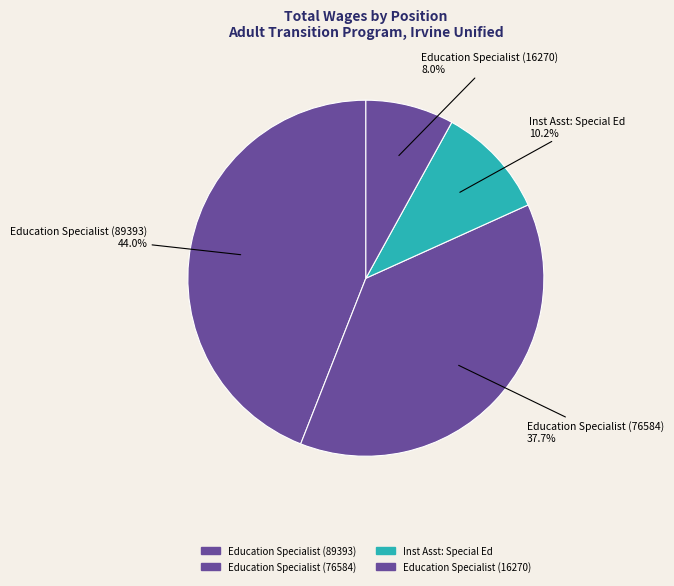

How many slices are in this pie chart?

4